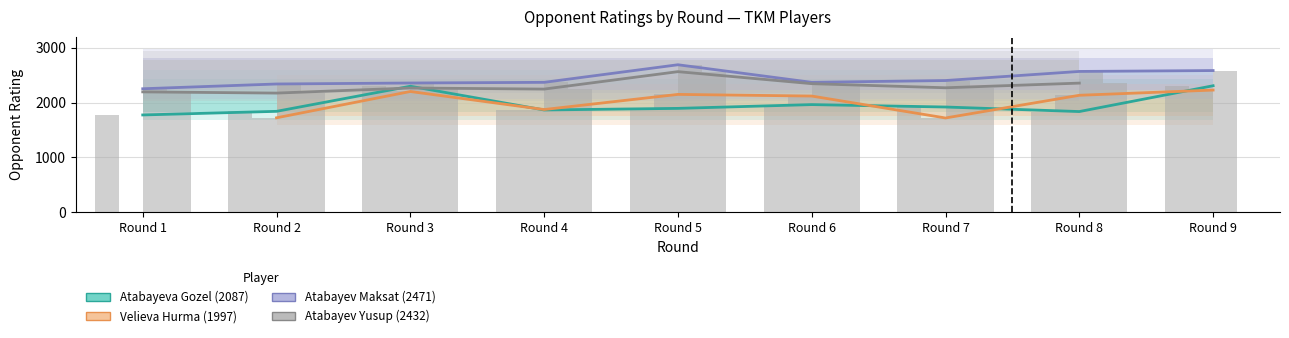

The value of Velieva Hurma (1997) at Round 7 is 1719.0. True or false?

True